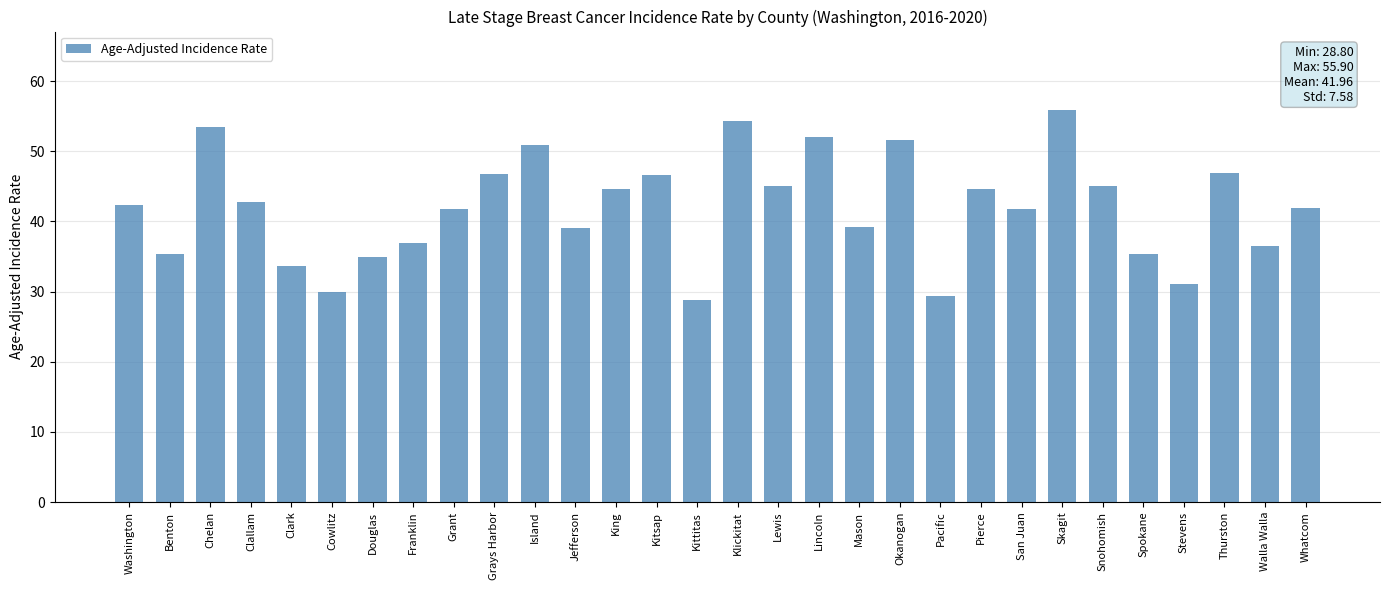

Between Benton and Chelan, which is larger?

Chelan